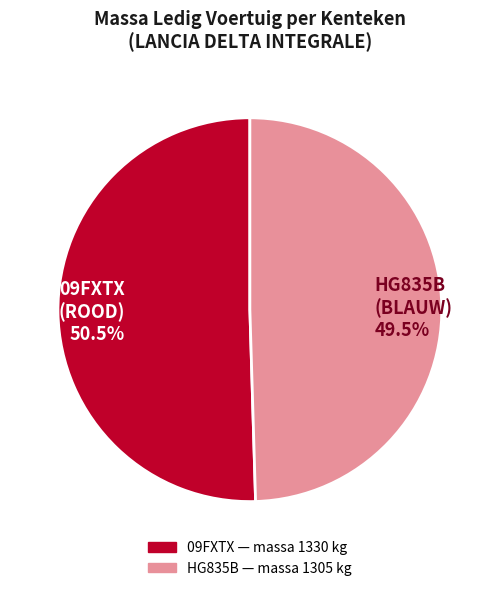

To the nearest percent, what is the difference between the 09FXTX and HG835B slice percentages?

1%